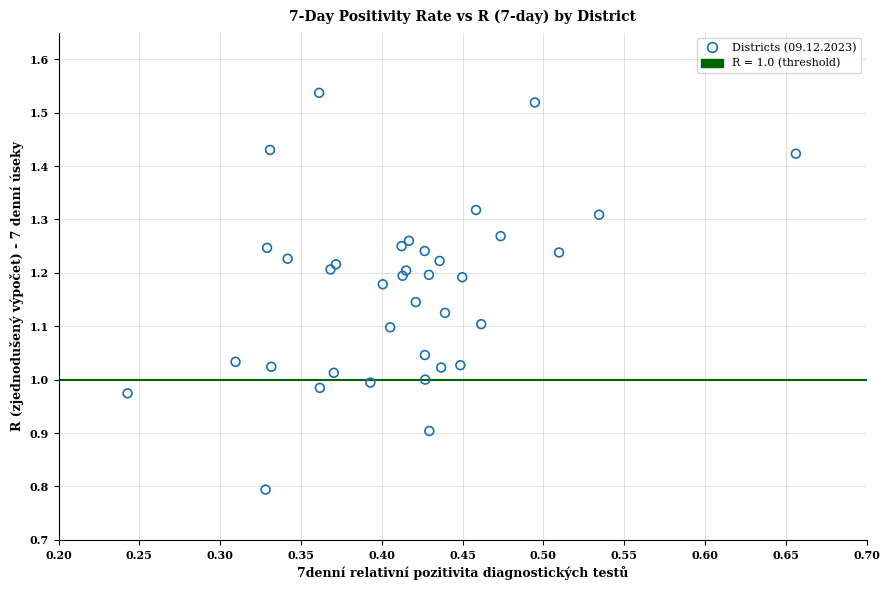

What is the range of X values (max minus min)?

0.4